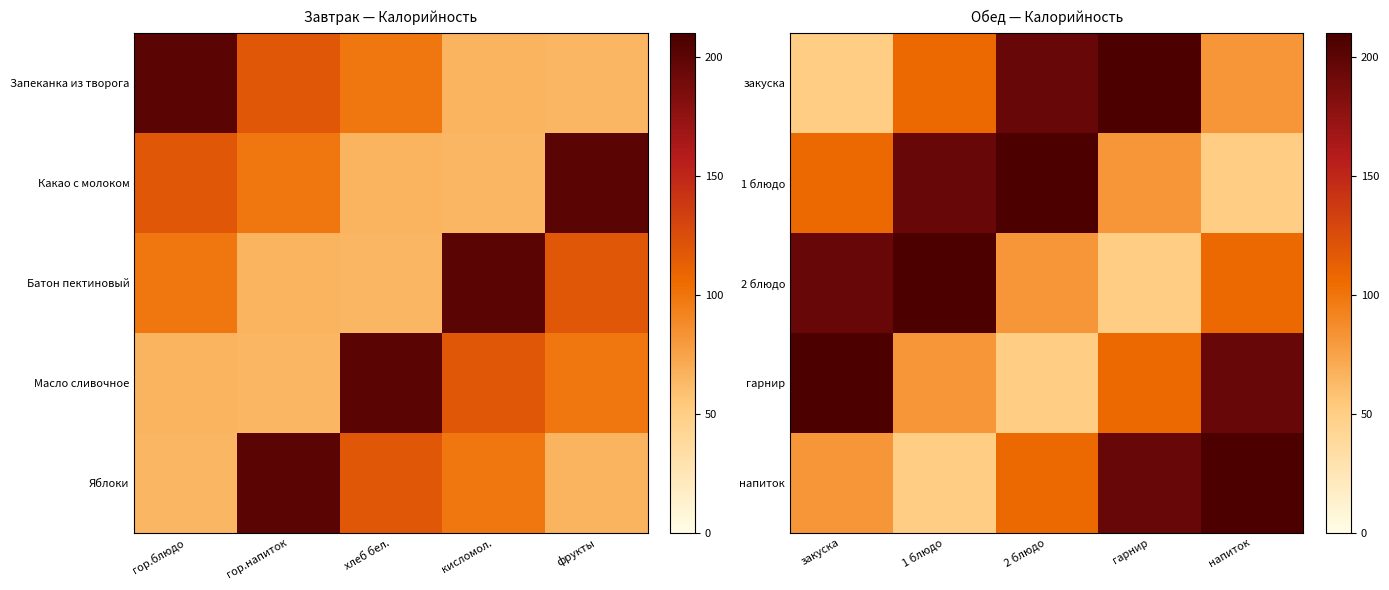

The гарнир series shows 107.2 at гарнир. True or false?

True